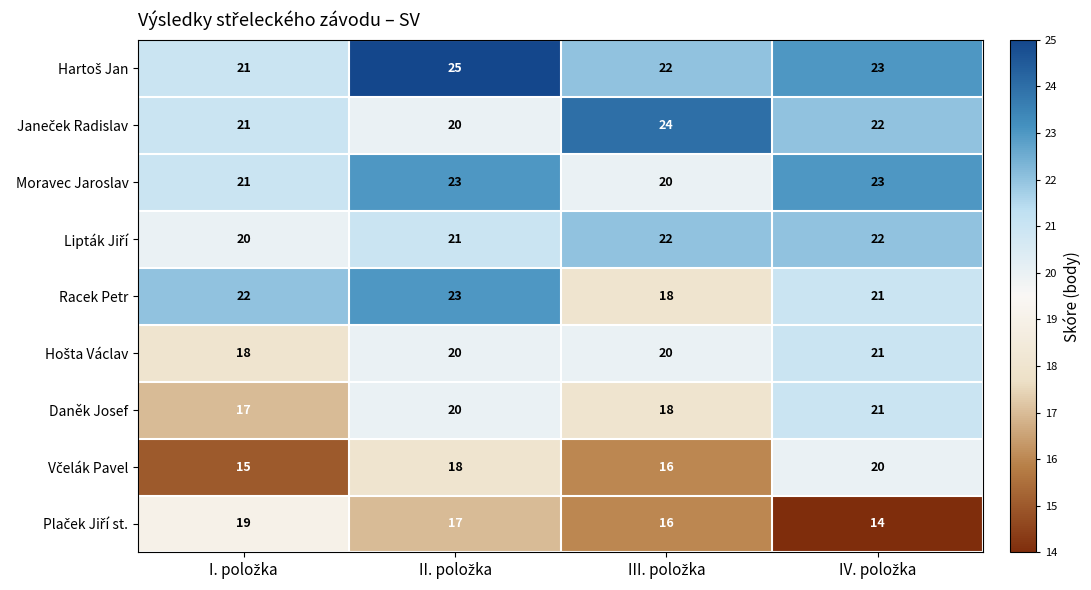

What is the sum of all Daněk Josef values?

76